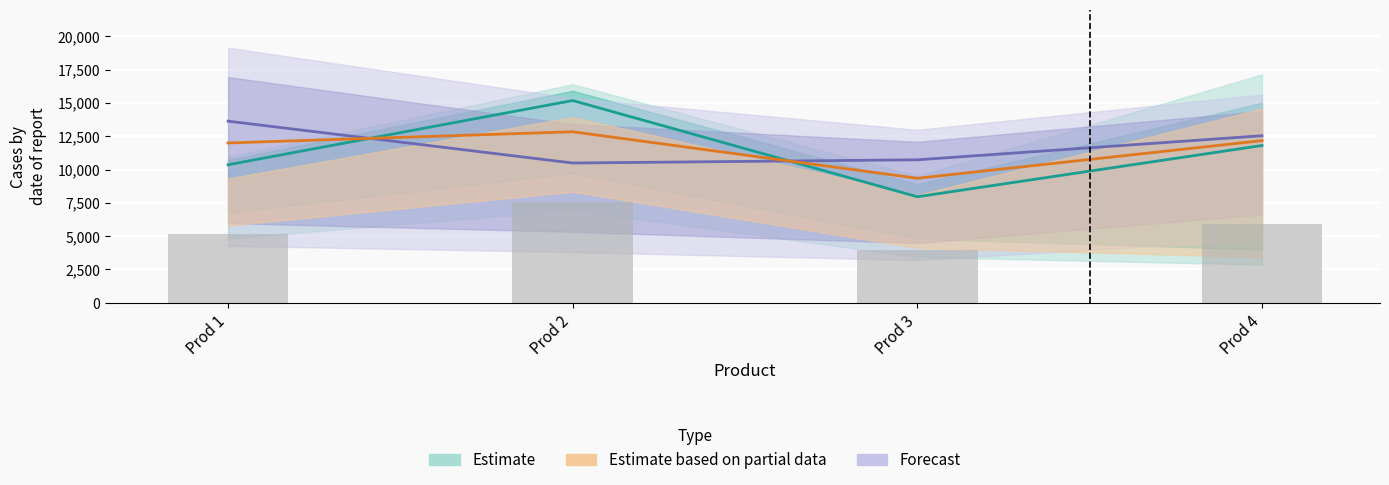

What is the sum of all Forecast_Prod2 values?

49668